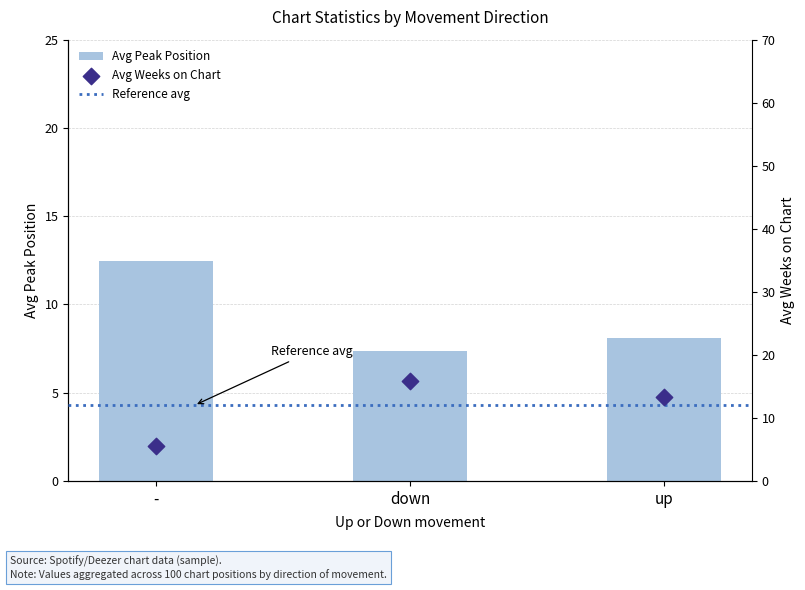

Which series has the largest total across all categories?

Avg Weeks on Chart